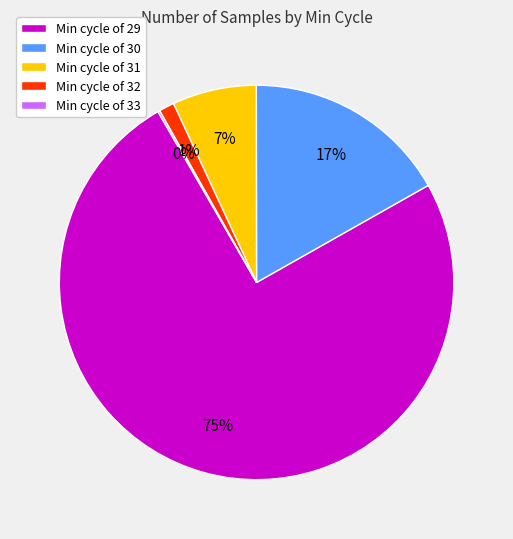

To the nearest percent, what percentage of the pie is Min cycle of 31?

7%